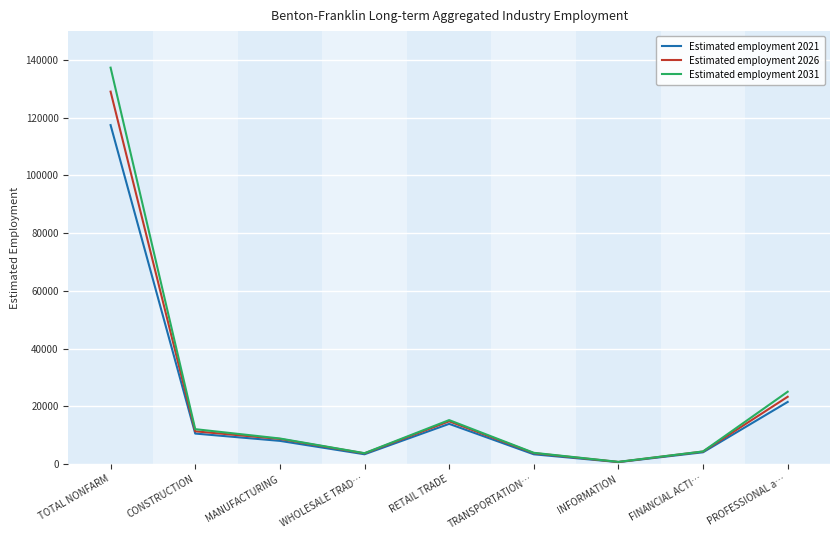

What is the lowest value of the Estimated employment 2031 series?

760